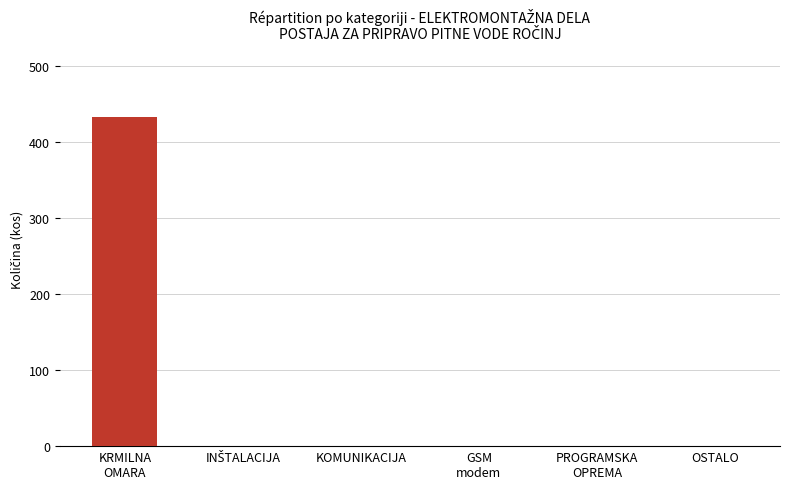

What is the sum of all values?

432